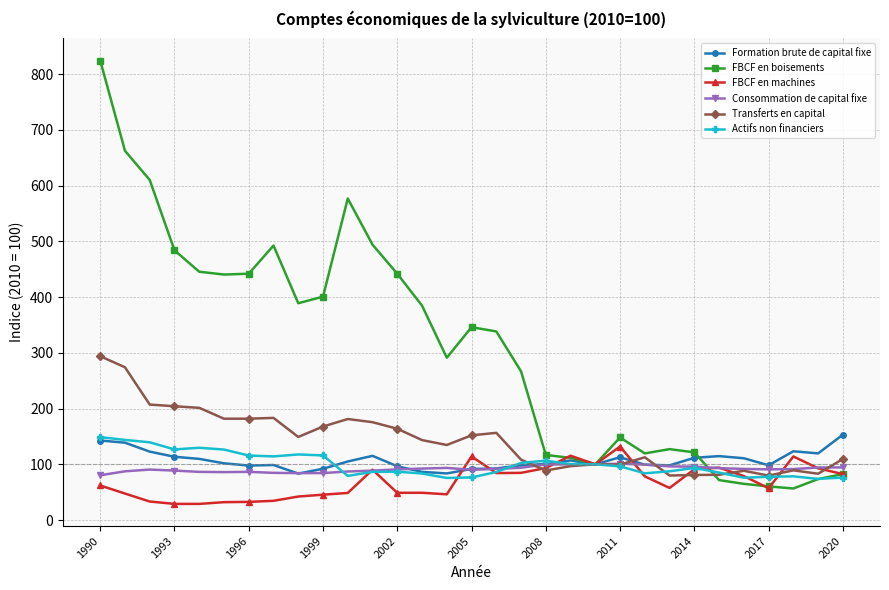

True or false: FBCF en boisements has more than 1 interior local peaks.

True